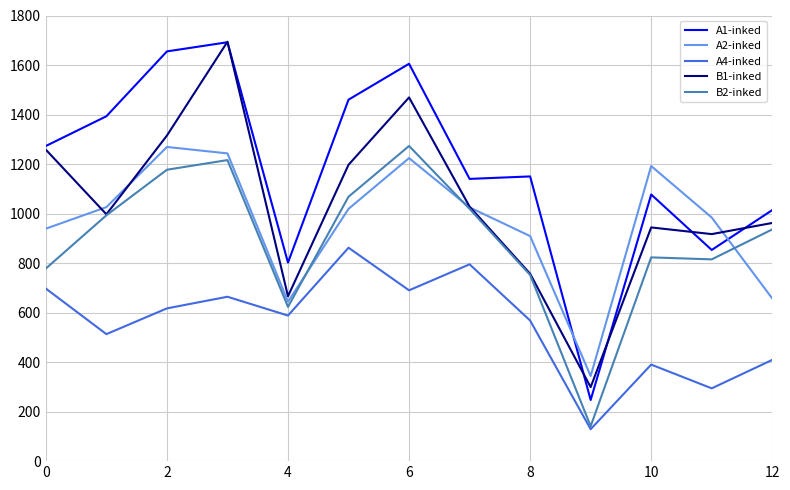

True or false: A1-inked and A4-inked intersect in this chart.

False